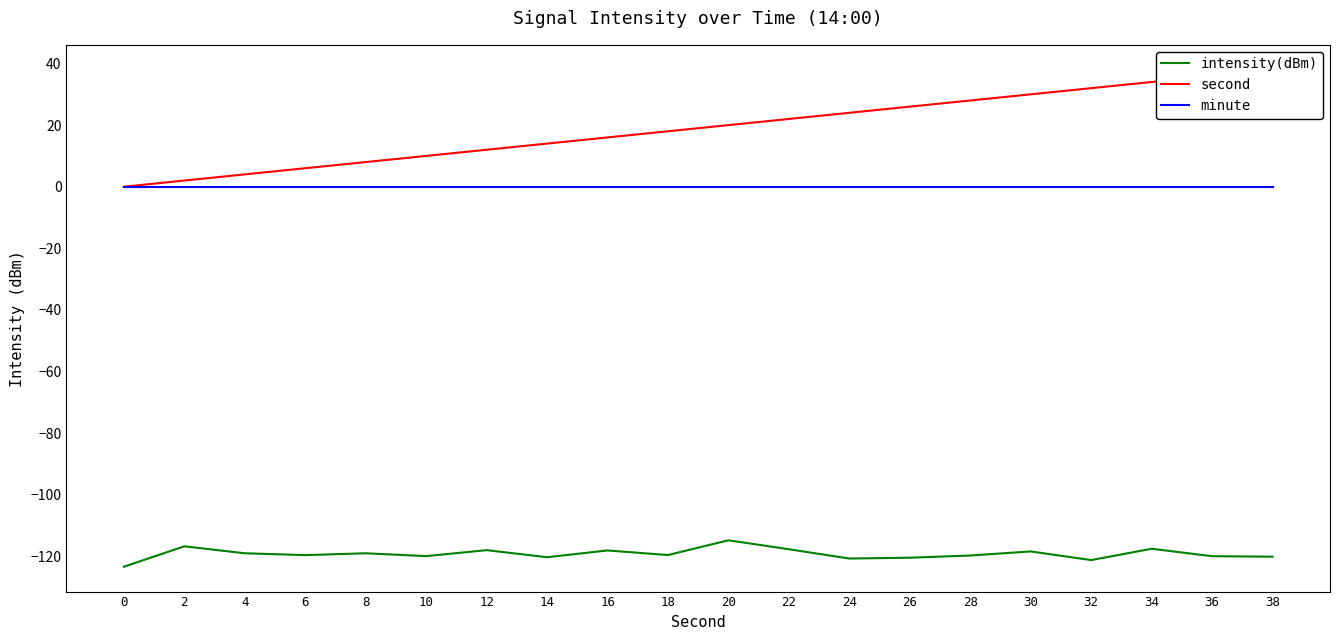

What value does the second series have at 24?

24.0